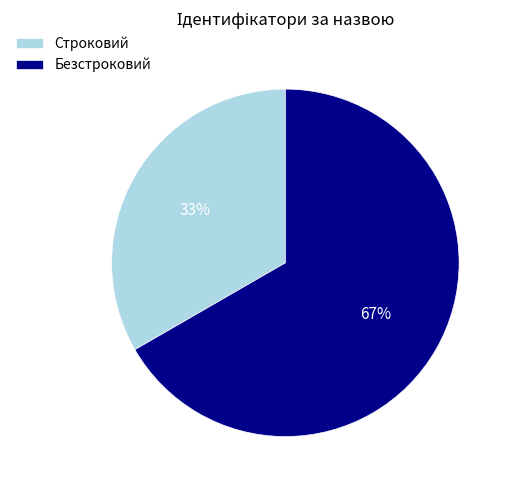

Between Строковий and Безстроковий, which is larger?

Безстроковий